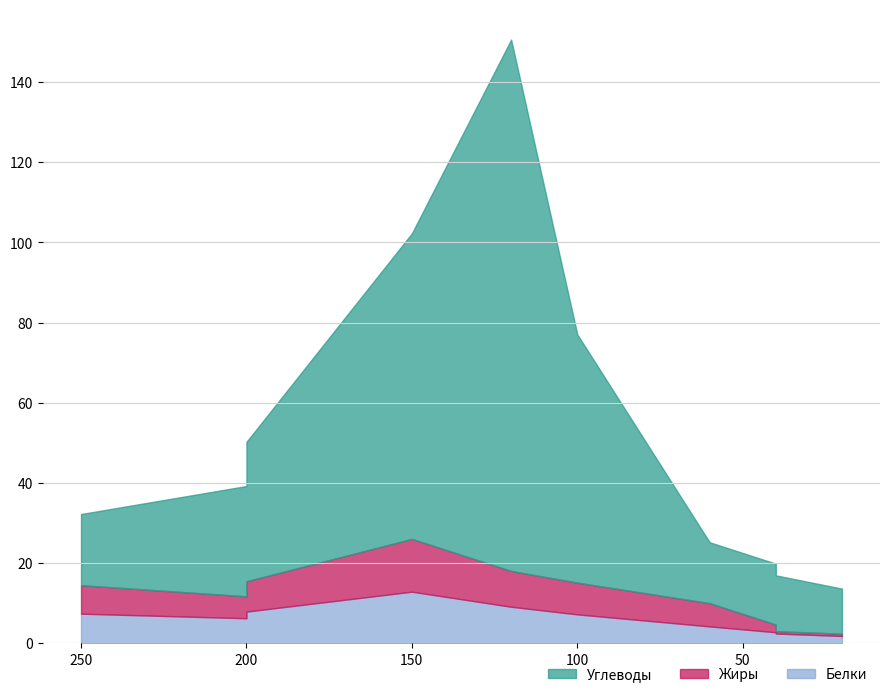

Is it true that Белки equals 2.5 at Салат из свеклы?

False